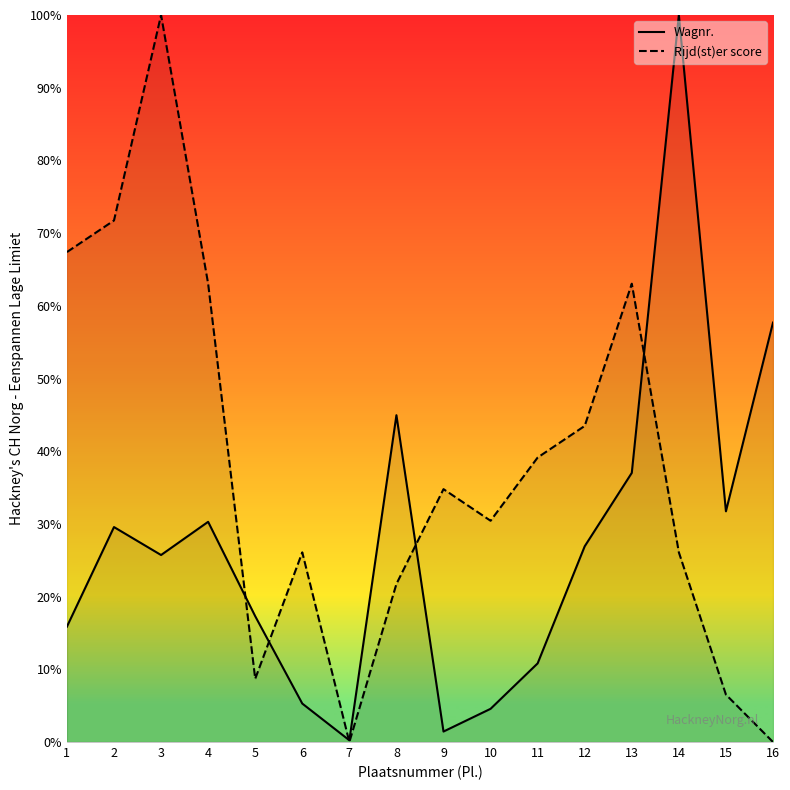

What are all the series names shown in the legend?

Wagnr., Rijd(st)er score